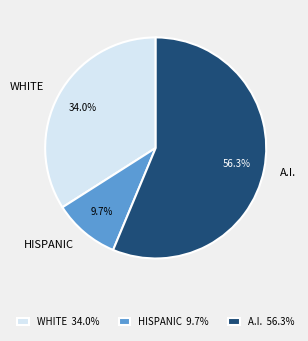

Is HISPANIC the majority of the pie?

No